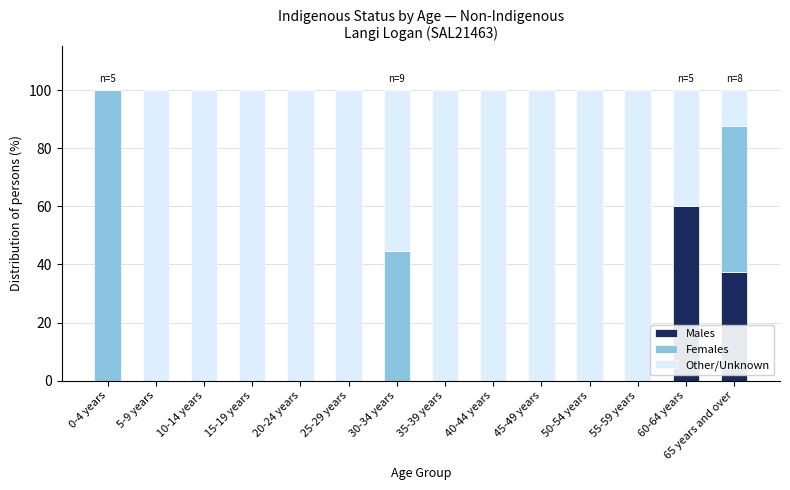

Where is Males nearest to the value 30?

65 years and over